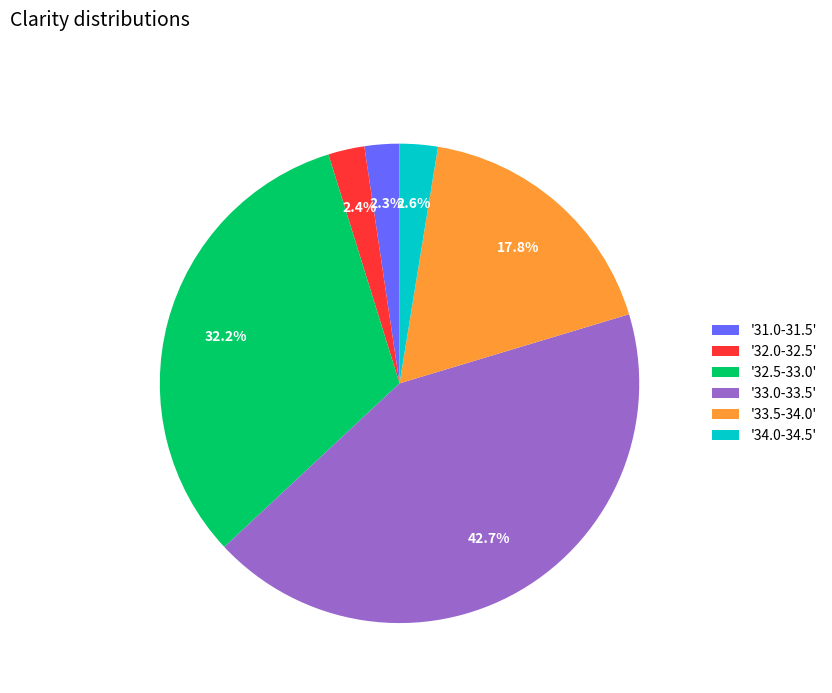

Does '33.0-33.5' represent more than half of the total?

No